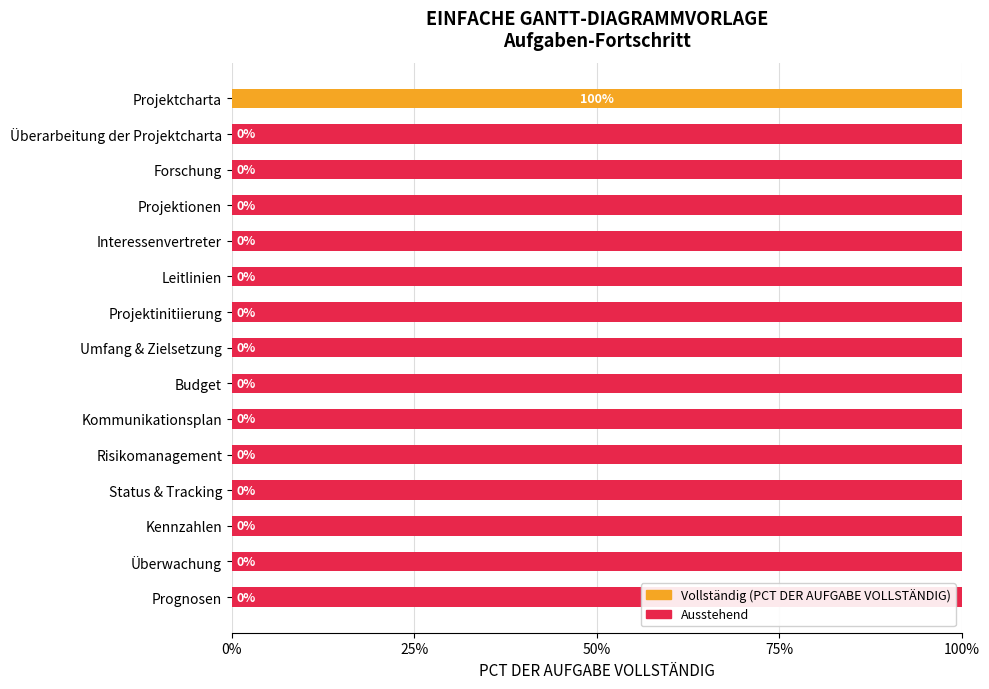

Does the chart contain stacked bars?

No